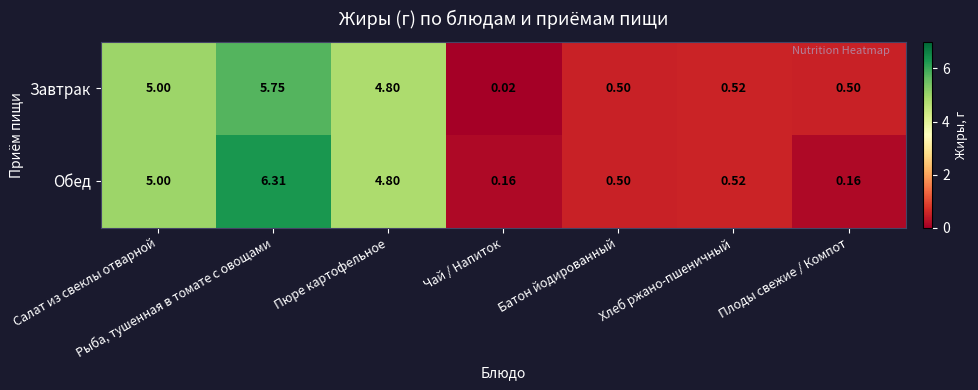

Which series changed the most between Чай / Напиток and Батон йодированный?

Завтрак